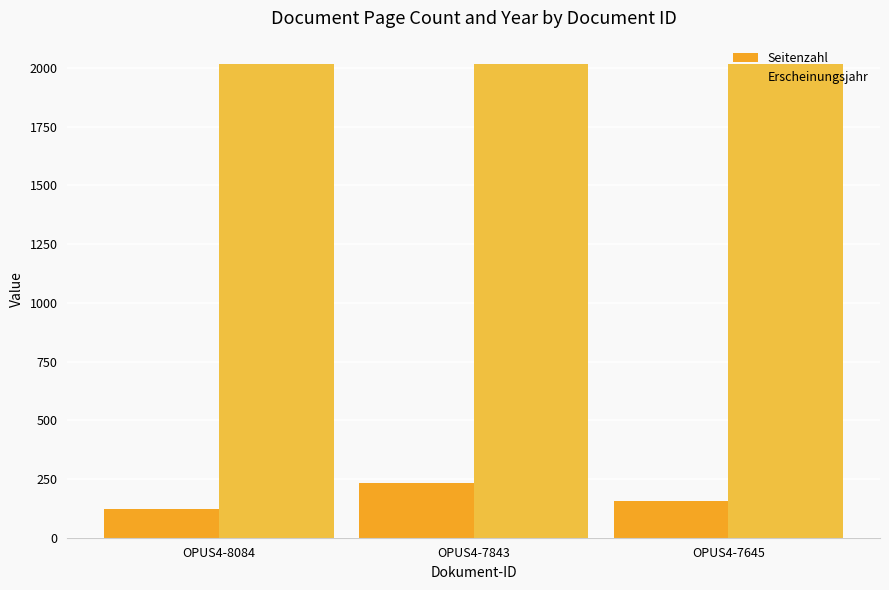

What is the greatest value displayed?

2015